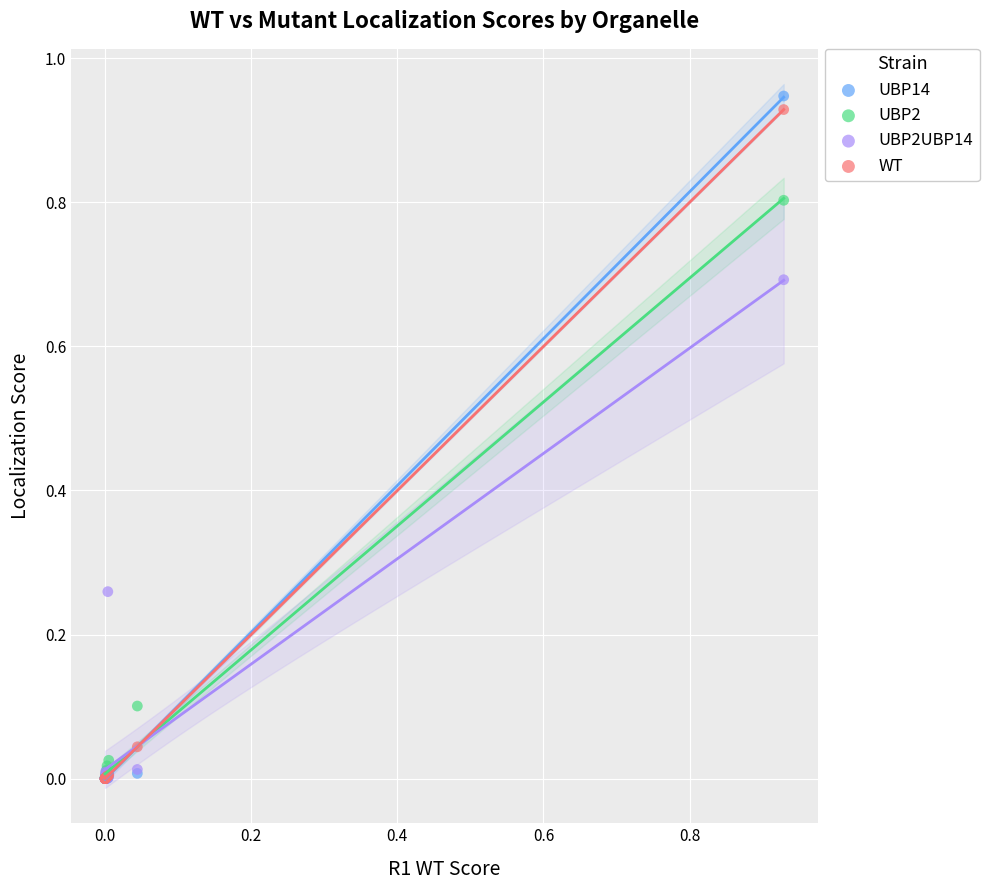

Which series has the widest spread of Y values?

UBP14